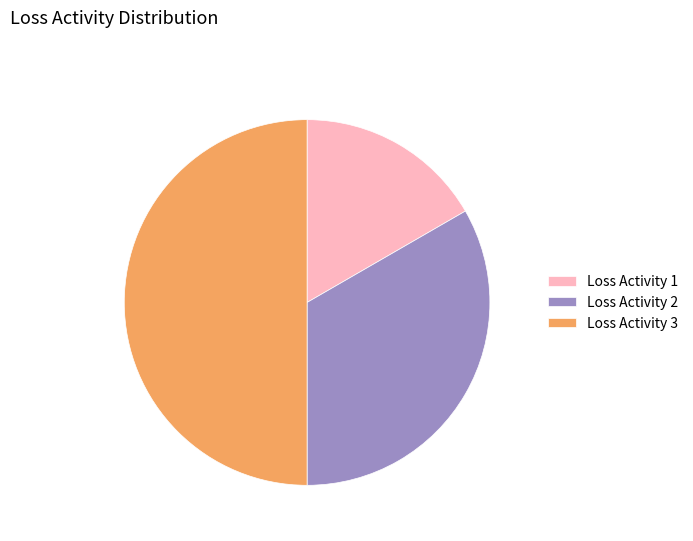

Is Loss Activity 2 the majority of the pie?

No